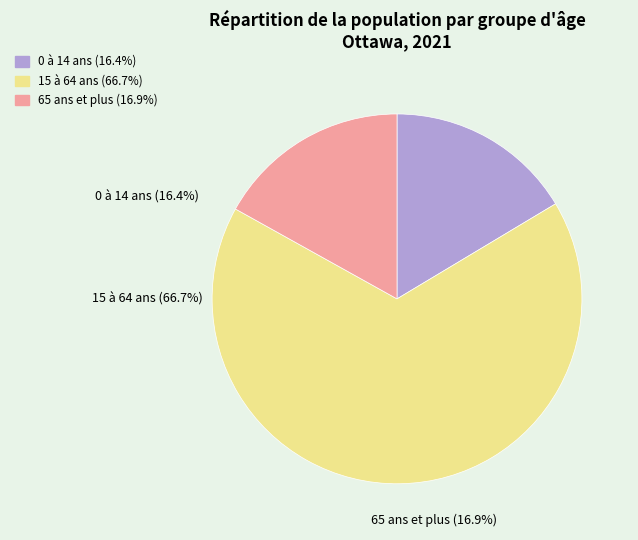

True or false: 0 à 14 ans accounts for 16% of the total.

True